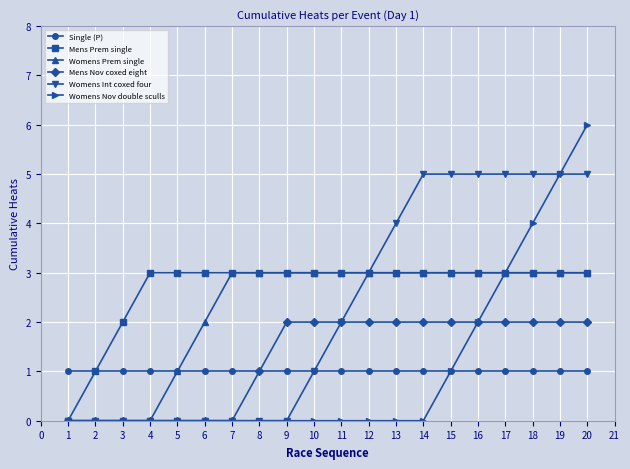

Reading left to right, what are all the values shown in this chart?

Single (P): 1	1	1	1	1	1	1	1	1	1	1	1	1	1	1	1	1	1	1	1
Mens Prem single: 0	1	2	3	3	3	3	3	3	3	3	3	3	3	3	3	3	3	3	3
Womens Prem single: 0	0	0	0	1	2	3	3	3	3	3	3	3	3	3	3	3	3	3	3
Mens Nov coxed eight: 0	0	0	0	0	0	0	1	2	2	2	2	2	2	2	2	2	2	2	2
Womens Int coxed four: 0	0	0	0	0	0	0	0	0	1	2	3	4	5	5	5	5	5	5	5
Womens Nov double sculls: 0	0	0	0	0	0	0	0	0	0	0	0	0	0	1	2	3	4	5	6